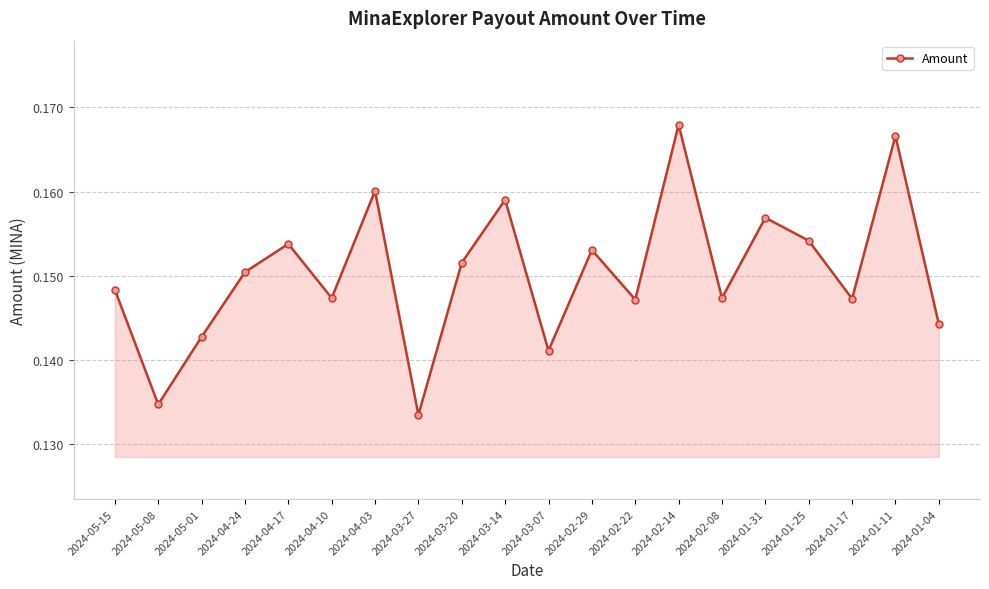

What is the sum of the values at 2024-04-17 and 2024-02-22?

0.3